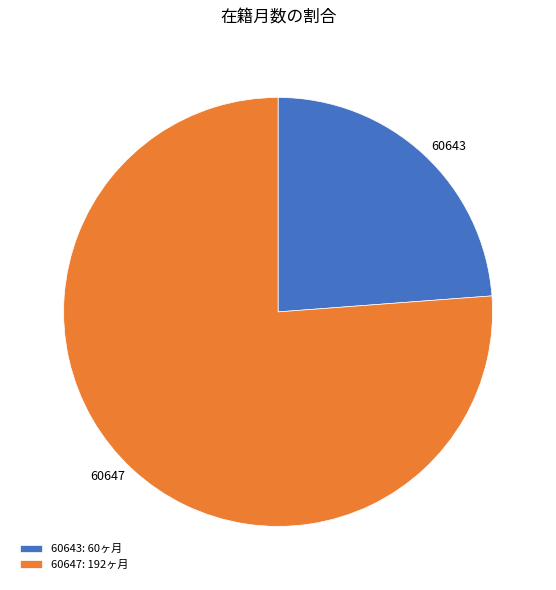

Approximately how many times larger is the value at 60643 compared to 60647?

0.3